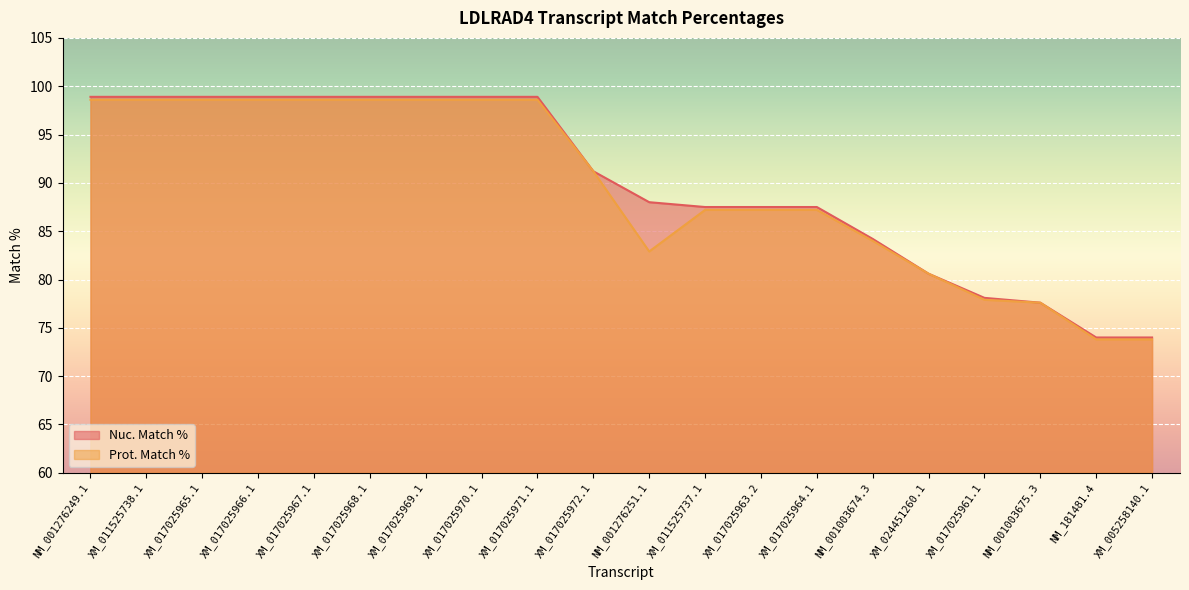

True or false: Nuc. Match % has a value of 40.8 at XM_017025966.1.

False